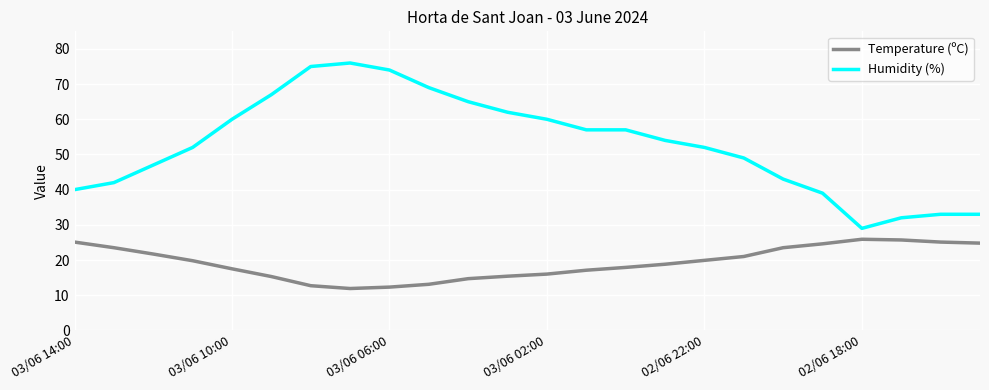

Which series has the largest total across all categories?

Humidity (%)